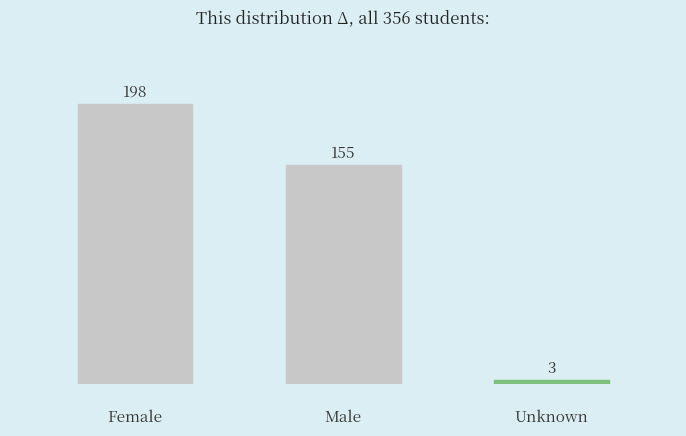

Are the bars horizontal?

No